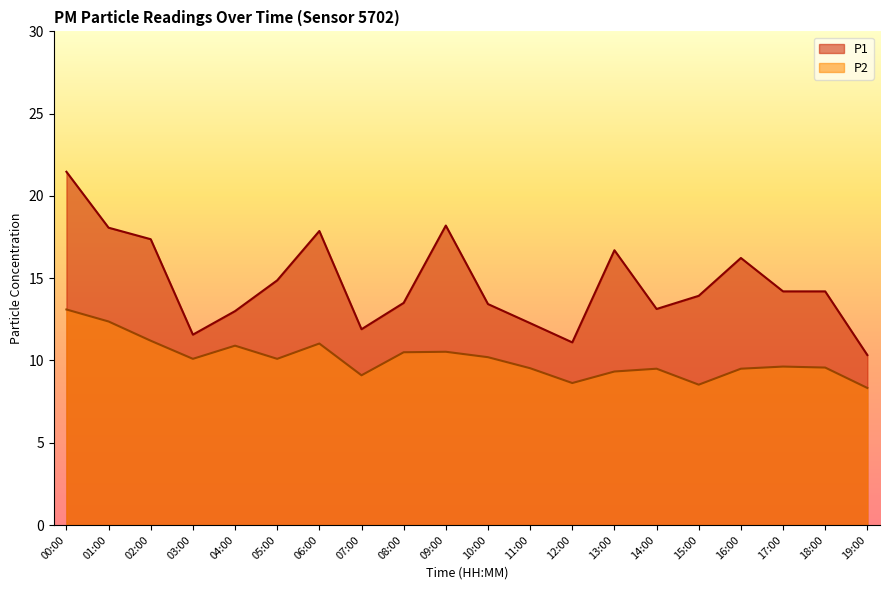

Rank the series at 06:00 from highest to lowest value.

P1, P2